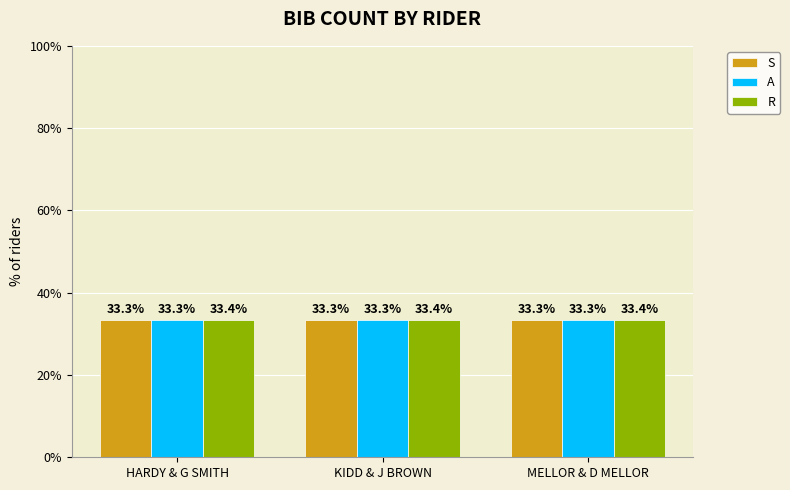

The R series shows 12.3 at HARDY & G SMITH. True or false?

False